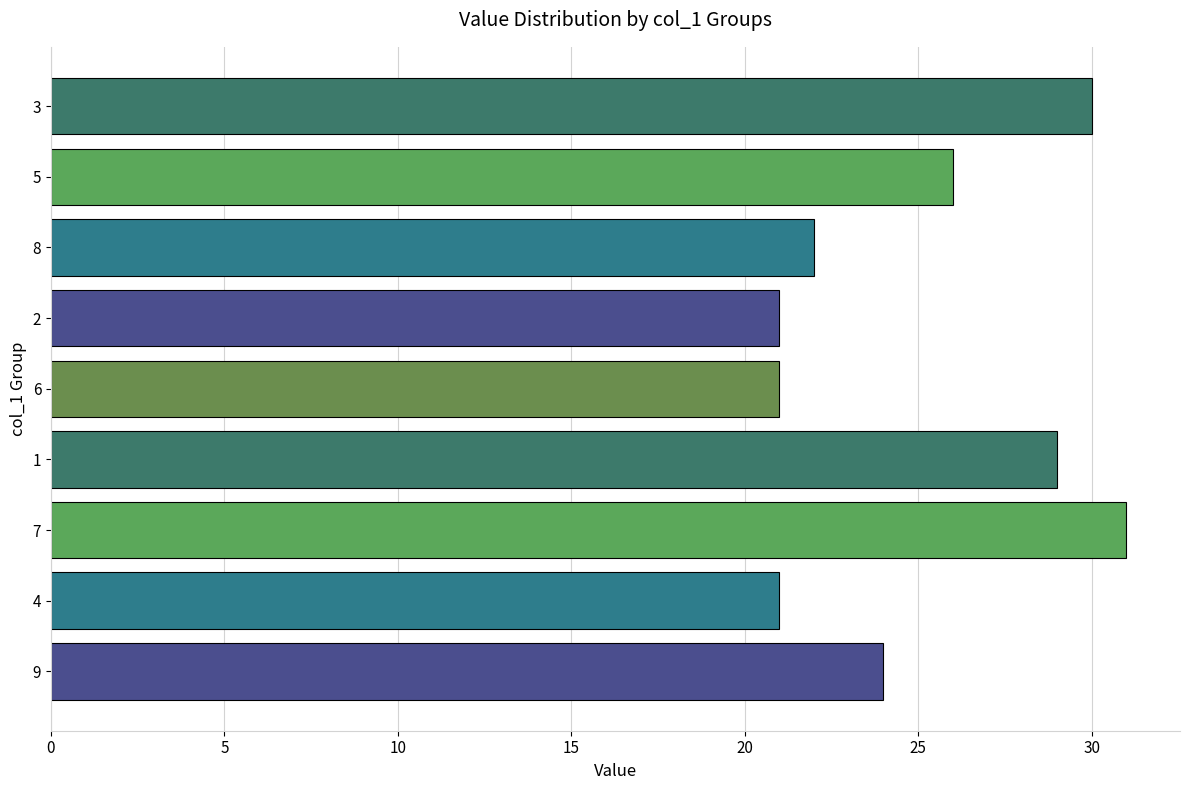

What is the minimum value shown in the chart?

21